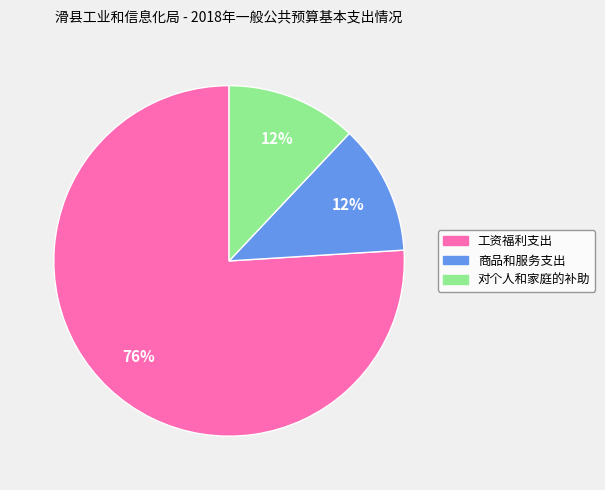

True or false: 对个人和家庭的补助 accounts for 12% of the total.

True